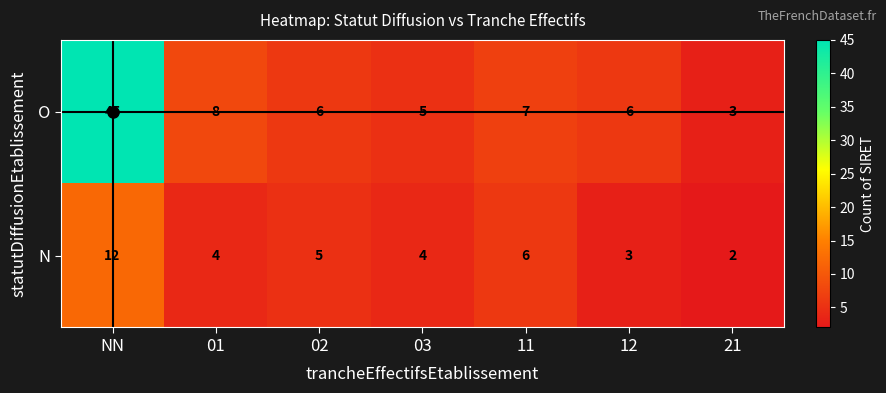

At which category is the sum across all series the highest?

NN